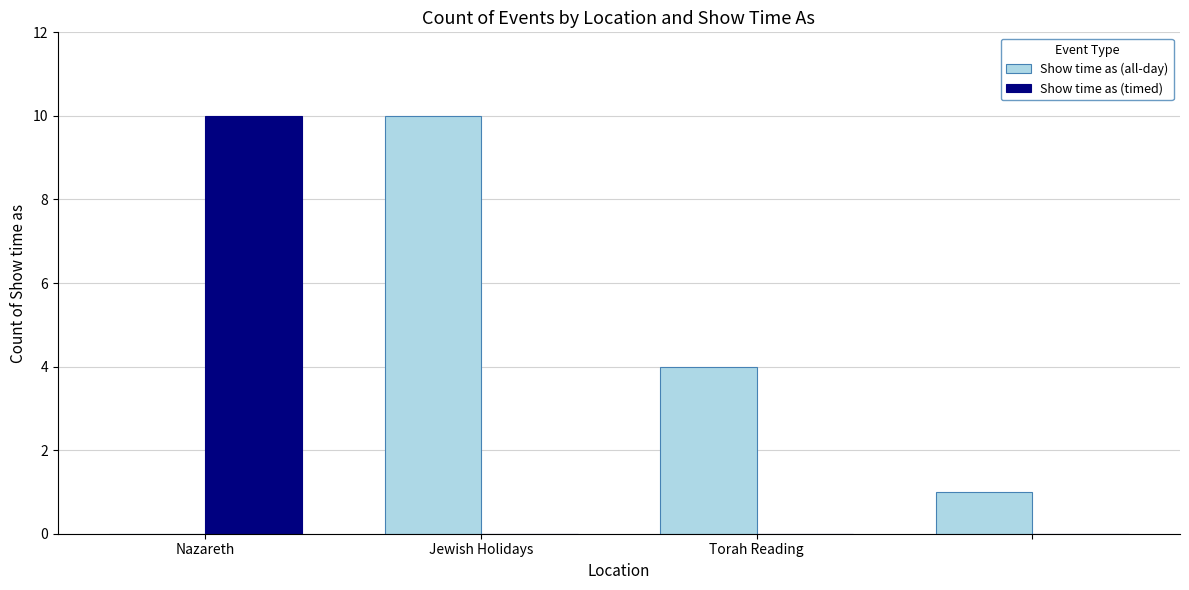

Are the bars grouped side by side (vs. stacked)?

Yes